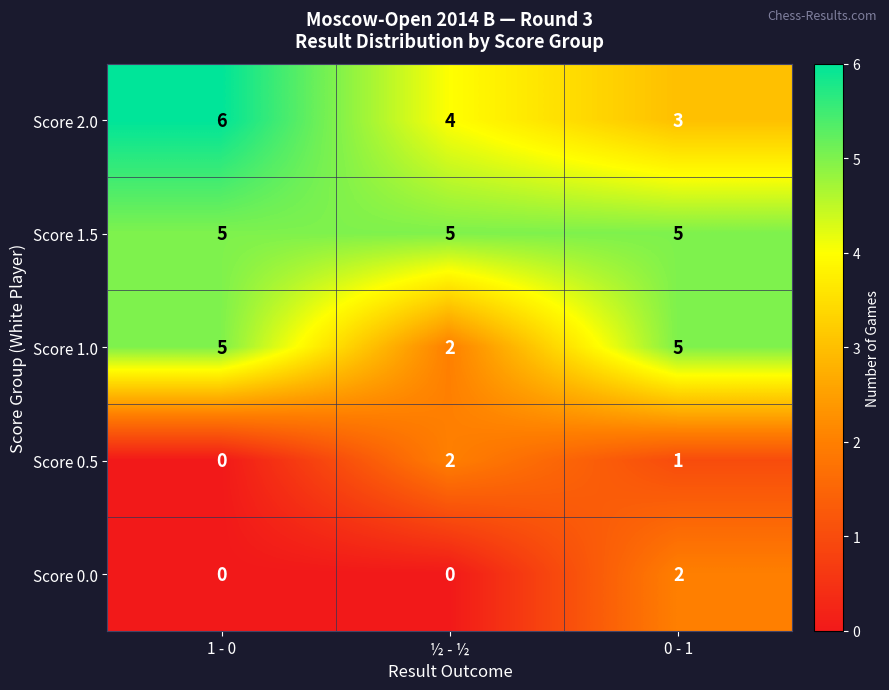

True or false: Score 0.0 has a value of -1 at ½ - ½.

False